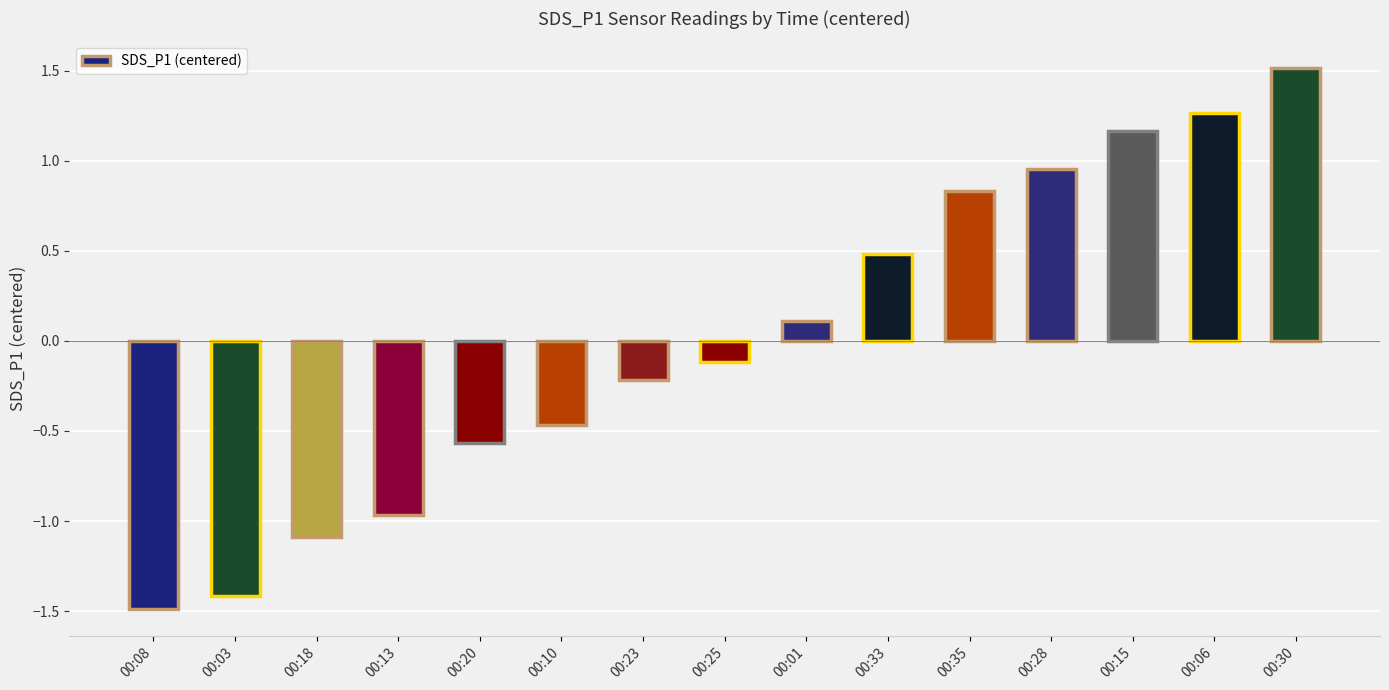

What is the label of the 14th bar from the right?

00:03